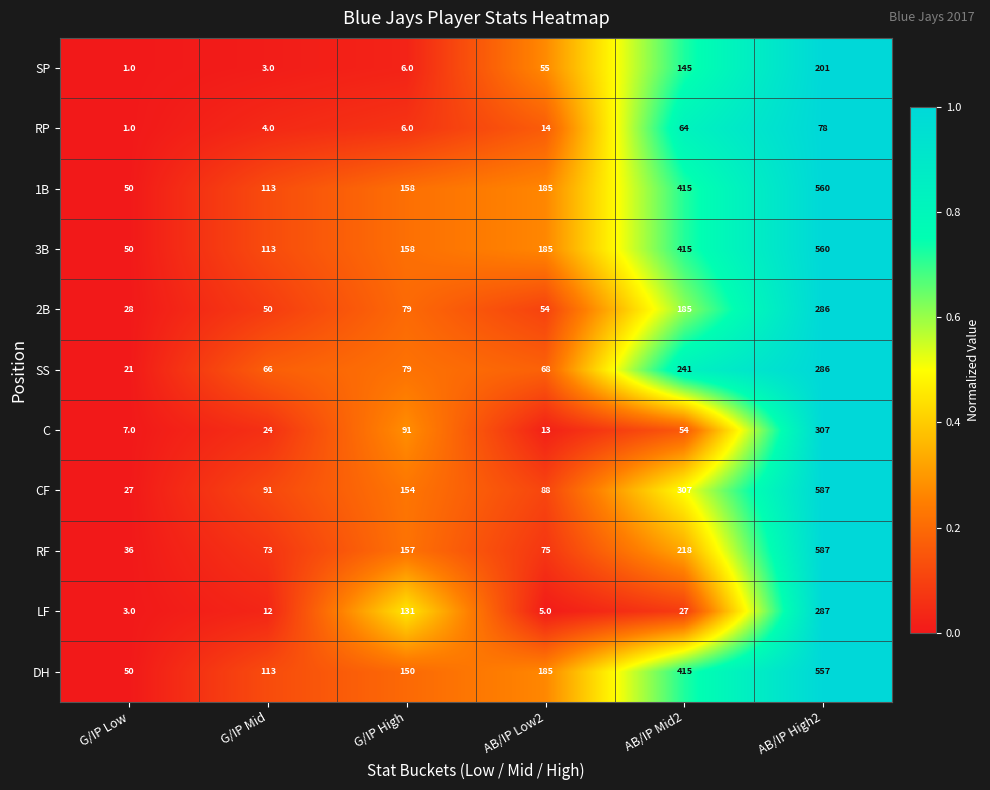

The C series shows 7 at G/IP Low. True or false?

True